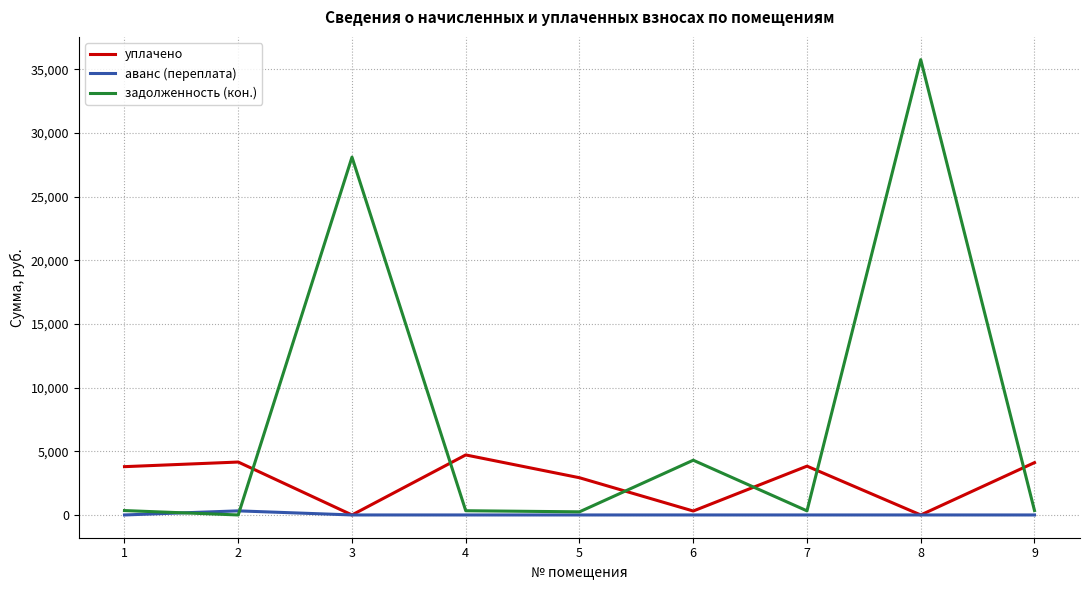

Which series has the largest total across all categories?

задолженность (кон.)